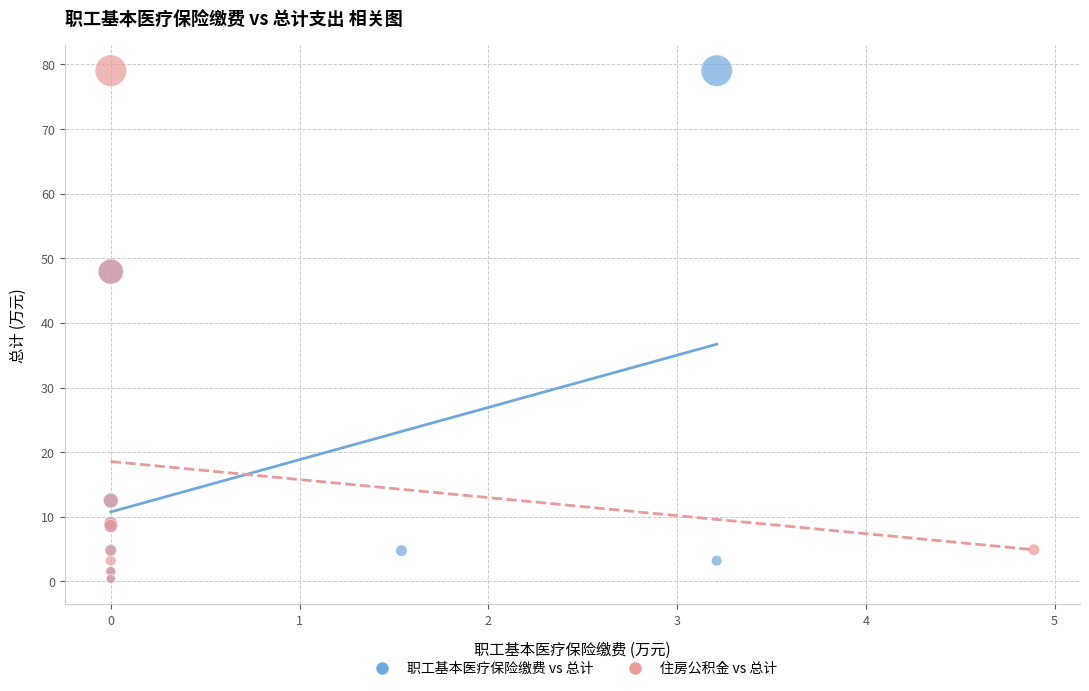

What are all the series names shown in the legend?

职工基本医疗保险缴费 vs 总计, 住房公积金 vs 总计